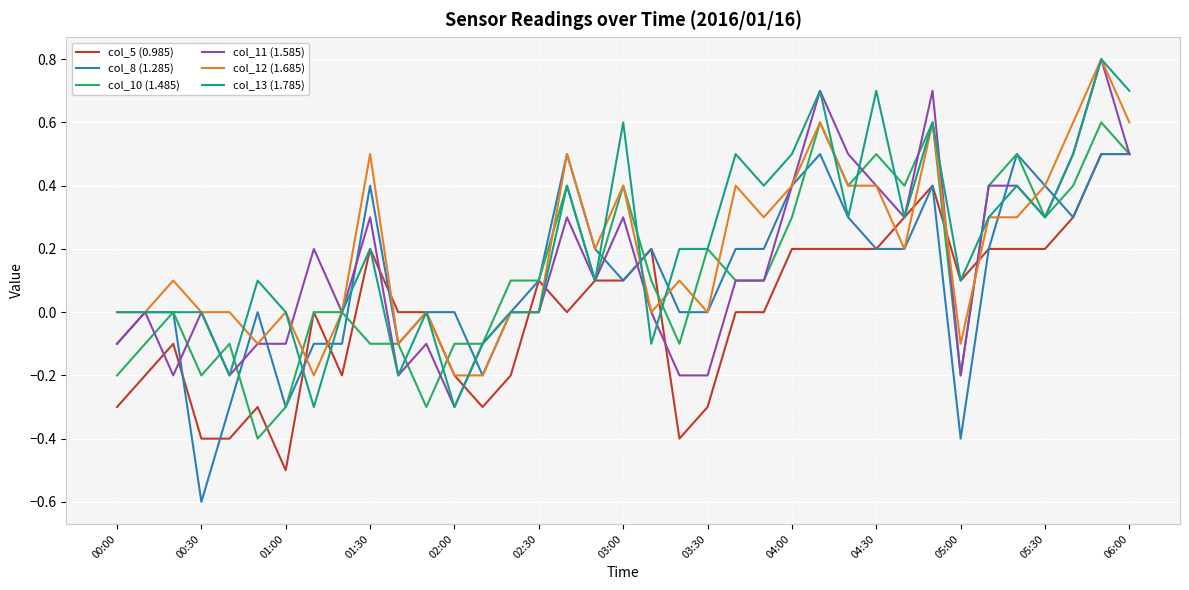

What is the minimum value for col_13 (1.785)?

-0.3